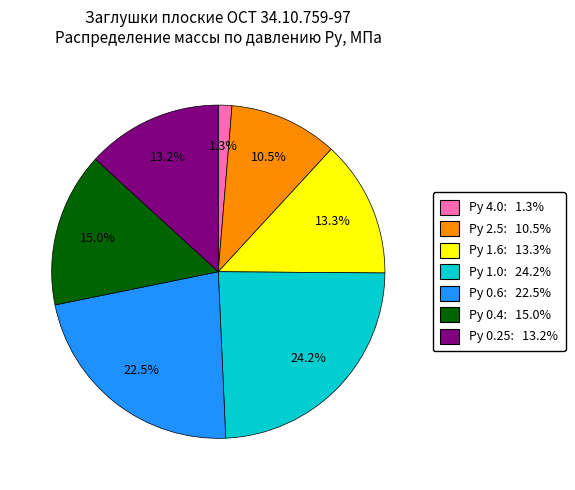

What is the largest slice in the pie chart?

Ру 1.0